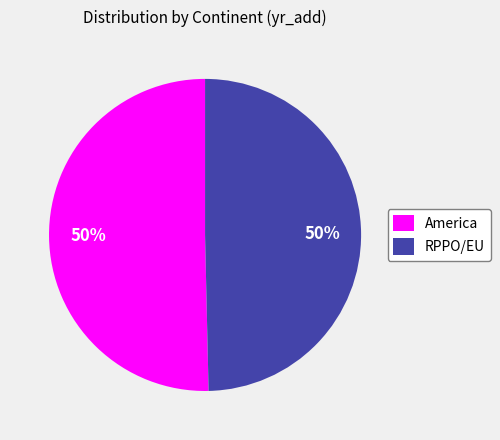

Count the number of slices in the pie.

2